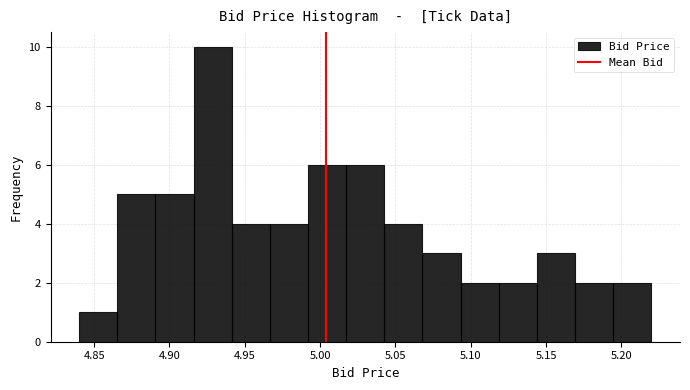

Which range on the x-axis has the tallest bar?

4.915 to 4.940